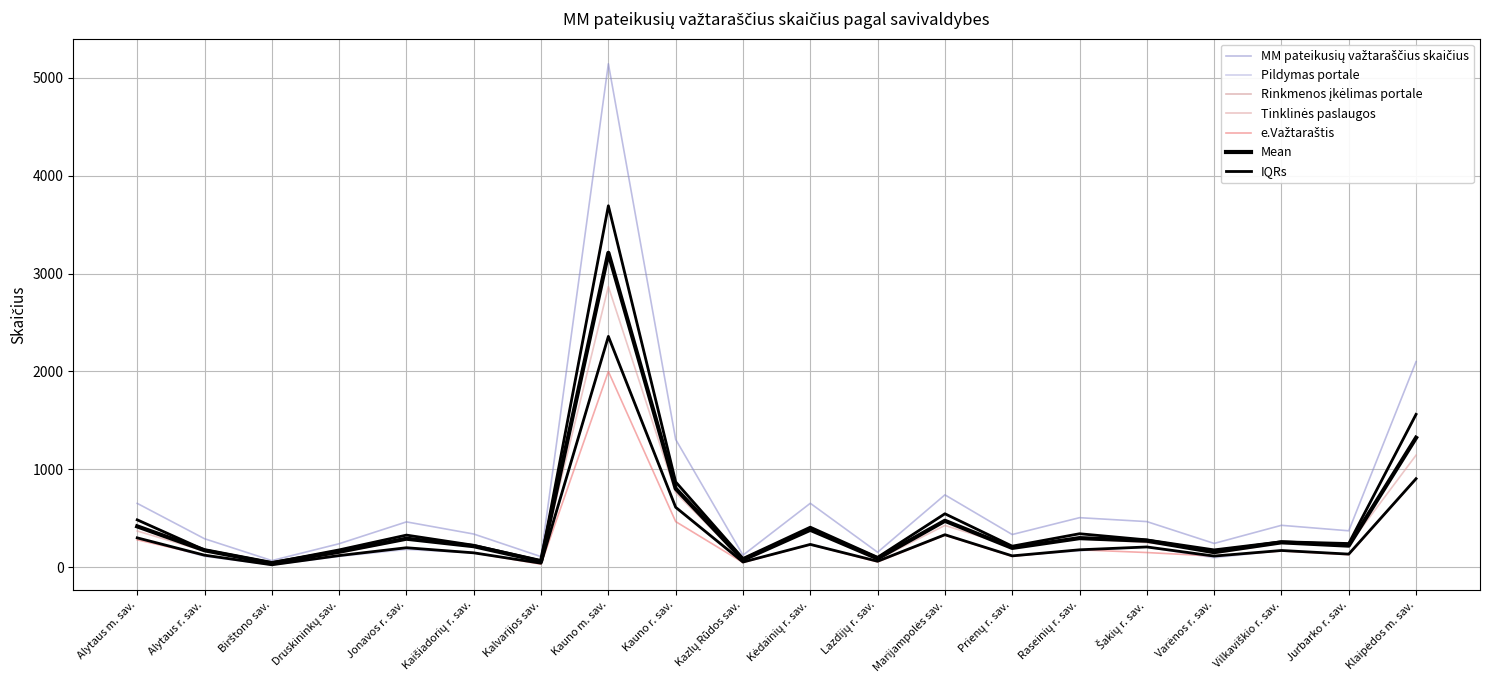

Reading left to right, list all the values displayed in this chart.

MM pateikusių važtaraščius skaičius: Alytaus m. sav.=653	Alytaus r. sav.=292	Birštono sav.=69	Druskininkų sav.=241	Jonavos r. sav.=464	Kaišiadorių r. sav.=340	Kalvarijos sav.=109	Kauno m. sav.=5142	Kauno r. sav.=1306	Kazlų Rūdos sav.=124	Kėdainių r. sav.=654	Lazdijų r. sav.=154	Marijampolės sav.=740	Prienų r. sav.=335	Raseinių r. sav.=507	Šakių r. sav.=467	Varėnos r. sav.=244	Vilkaviškio r. sav.=429	Jurbarko r. sav.=373	Klaipėdos m. sav.=2100
Pildymas portale: Alytaus m. sav.=301	Alytaus r. sav.=112	Birštono sav.=25	Druskininkų sav.=111	Jonavos r. sav.=182	Kaišiadorių r. sav.=148	Kalvarijos sav.=42	Kauno m. sav.=2358	Kauno r. sav.=613	Kazlų Rūdos sav.=54	Kėdainių r. sav.=234	Lazdijų r. sav.=62	Marijampolės sav.=333	Prienų r. sav.=117	Raseinių r. sav.=169	Šakių r. sav.=208	Varėnos r. sav.=97	Vilkaviškio r. sav.=172	Jurbarko r. sav.=135	Klaipėdos m. sav.=905
Rinkmenos įkėlimas portale: Alytaus m. sav.=485	Alytaus r. sav.=177	Birštono sav.=47	Druskininkų sav.=178	Jonavos r. sav.=329	Kaišiadorių r. sav.=225	Kalvarijos sav.=66	Kauno m. sav.=3692	Kauno r. sav.=872	Kazlų Rūdos sav.=90	Kėdainių r. sav.=388	Lazdijų r. sav.=102	Marijampolės sav.=547	Prienų r. sav.=216	Raseinių r. sav.=293	Šakių r. sav.=253	Varėnos r. sav.=178	Vilkaviškio r. sav.=261	Jurbarko r. sav.=243	Klaipėdos m. sav.=1562
Tinklinės paslaugos: Alytaus m. sav.=371	Alytaus r. sav.=166	Birštono sav.=47	Druskininkų sav.=146	Jonavos r. sav.=287	Kaišiadorių r. sav.=219	Kalvarijos sav.=63	Kauno m. sav.=2867	Kauno r. sav.=762	Kazlų Rūdos sav.=69	Kėdainių r. sav.=410	Lazdijų r. sav.=80	Marijampolės sav.=428	Prienų r. sav.=212	Raseinių r. sav.=343	Šakių r. sav.=280	Varėnos r. sav.=142	Vilkaviškio r. sav.=247	Jurbarko r. sav.=228	Klaipėdos m. sav.=1145
e.Važtaraštis: Alytaus m. sav.=281	Alytaus r. sav.=124	Birštono sav.=26	Druskininkų sav.=120	Jonavos r. sav.=200	Kaišiadorių r. sav.=148	Kalvarijos sav.=32	Kauno m. sav.=2000	Kauno r. sav.=467	Kazlų Rūdos sav.=49	Kėdainių r. sav.=232	Lazdijų r. sav.=55	Marijampolės sav.=328	Prienų r. sav.=112	Raseinių r. sav.=179	Šakių r. sav.=151	Varėnos r. sav.=115	Vilkaviškio r. sav.=167	Jurbarko r. sav.=129	Klaipėdos m. sav.=904